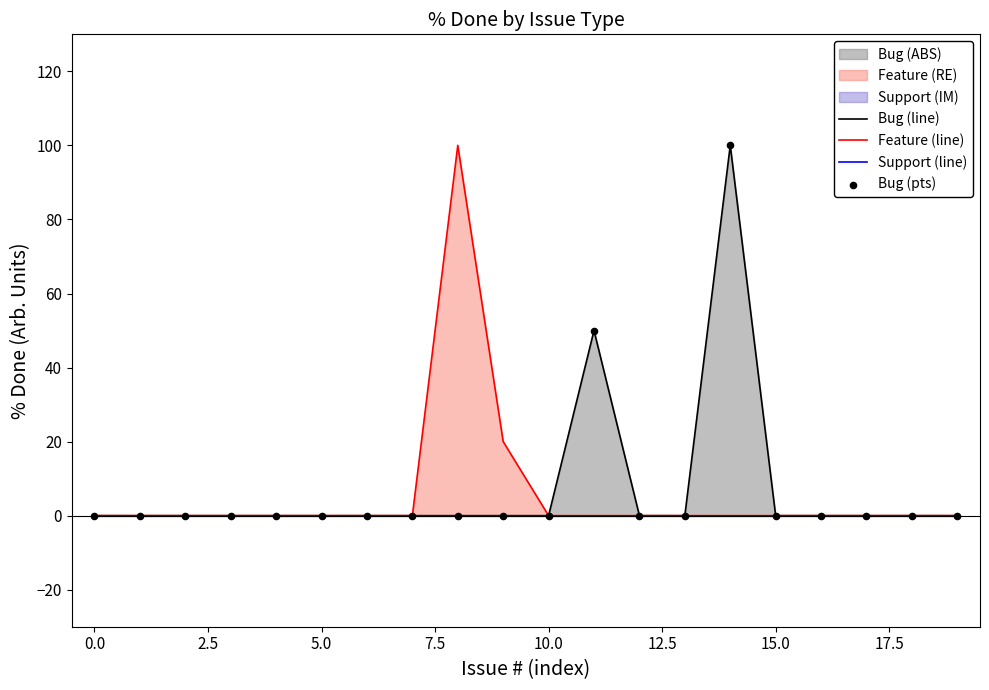

What is the highest value of the Feature (line) series?

100